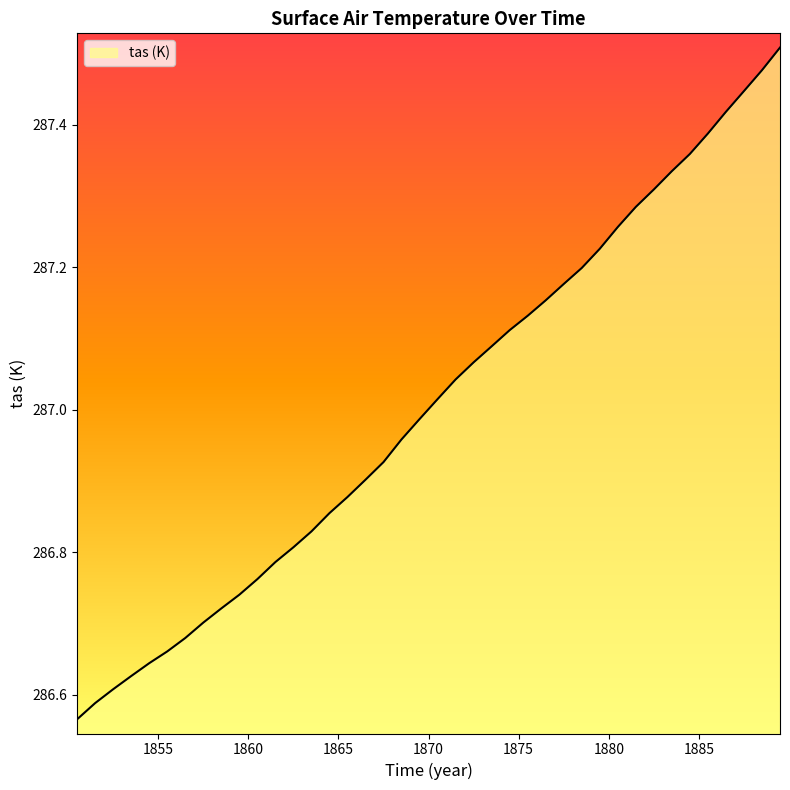

Does the chart display data point markers on the line(s)?

No